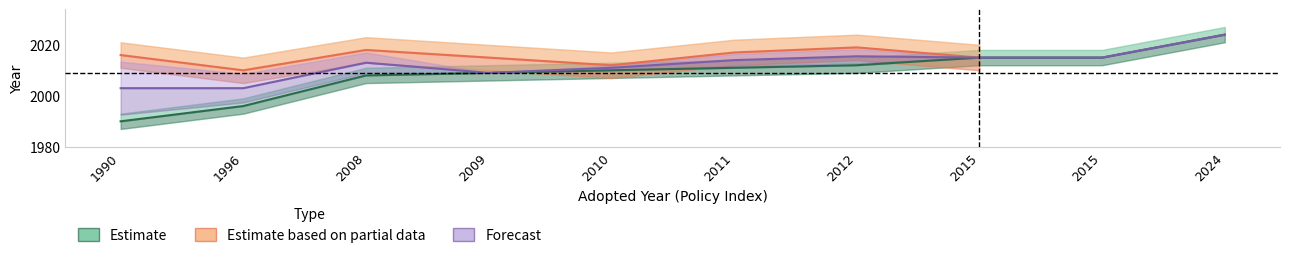

Reading right to left, list all the values displayed in this chart.

2024=2024	2015=2015	2015=2015	2012=2012	2011=2011	2010=2010	2009=2009	2008=2008	1996=1996	1990=1990